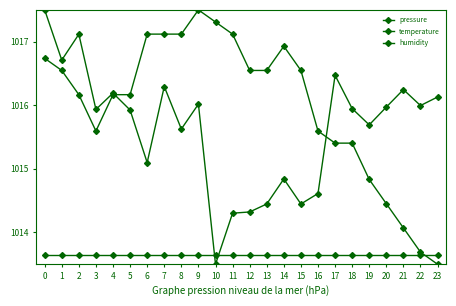

Which category has the lowest value in the temperature series?

23